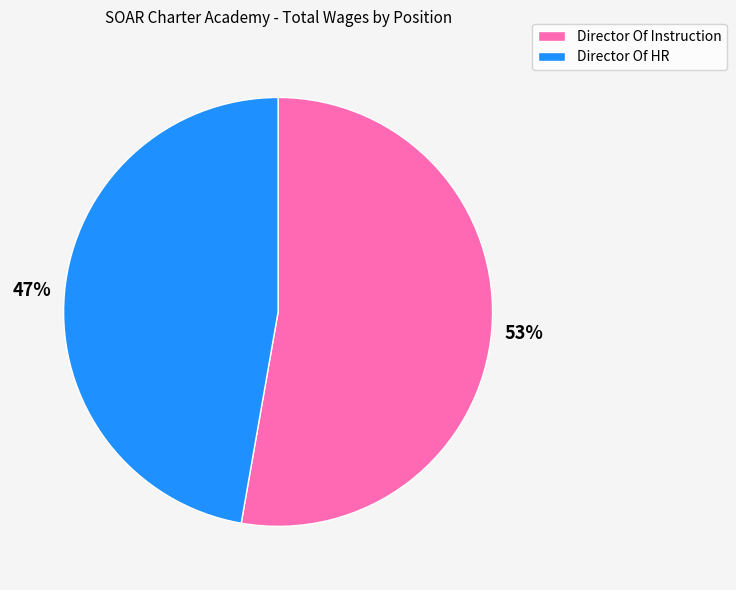

Which category has the smallest portion of the pie?

Director Of HR